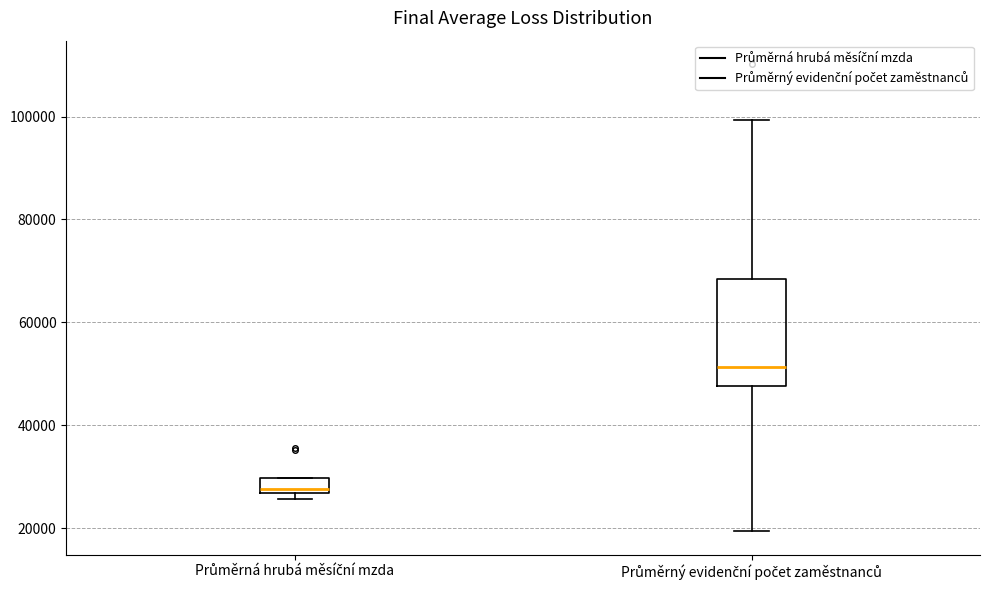

Where is the lower edge of the box for Průměrná hrubá měsíční mzda on the y-axis? The values are not printed on the chart, so give them approximately, as read against the axis.

26000